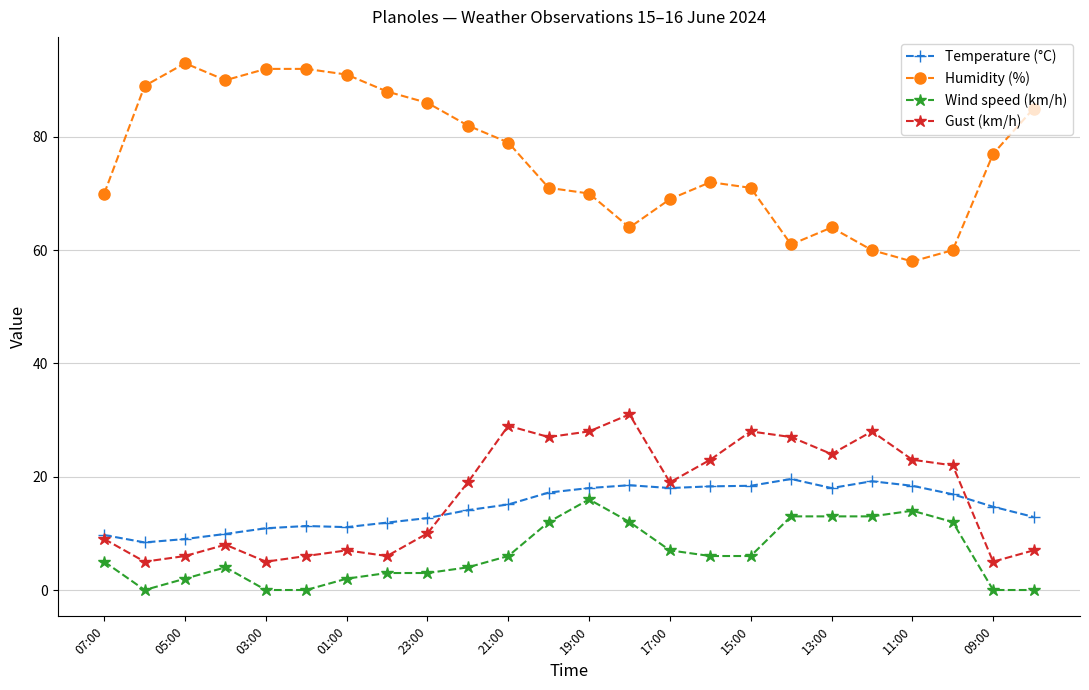

True or false: Temperature (°C) and Humidity (%) intersect in this chart.

False